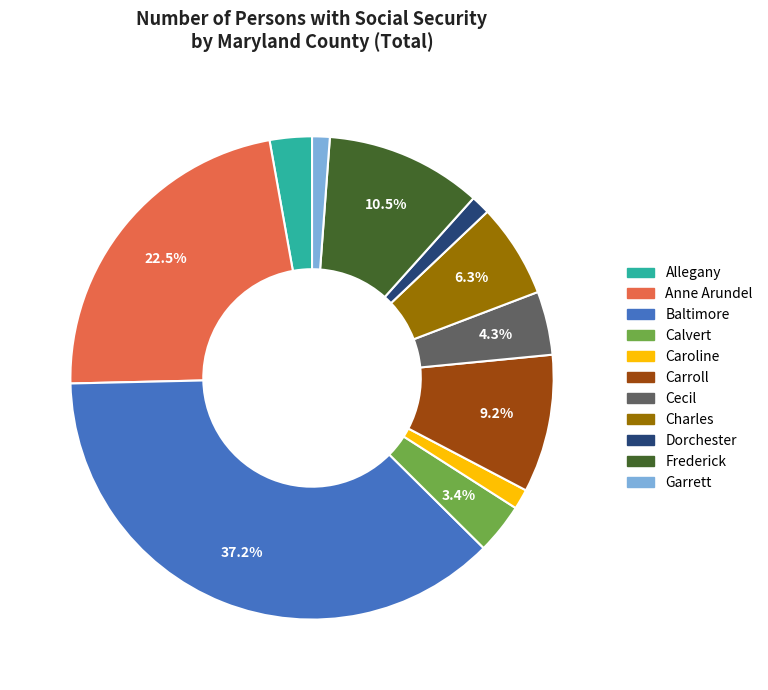

Is there a majority slice in this chart?

No